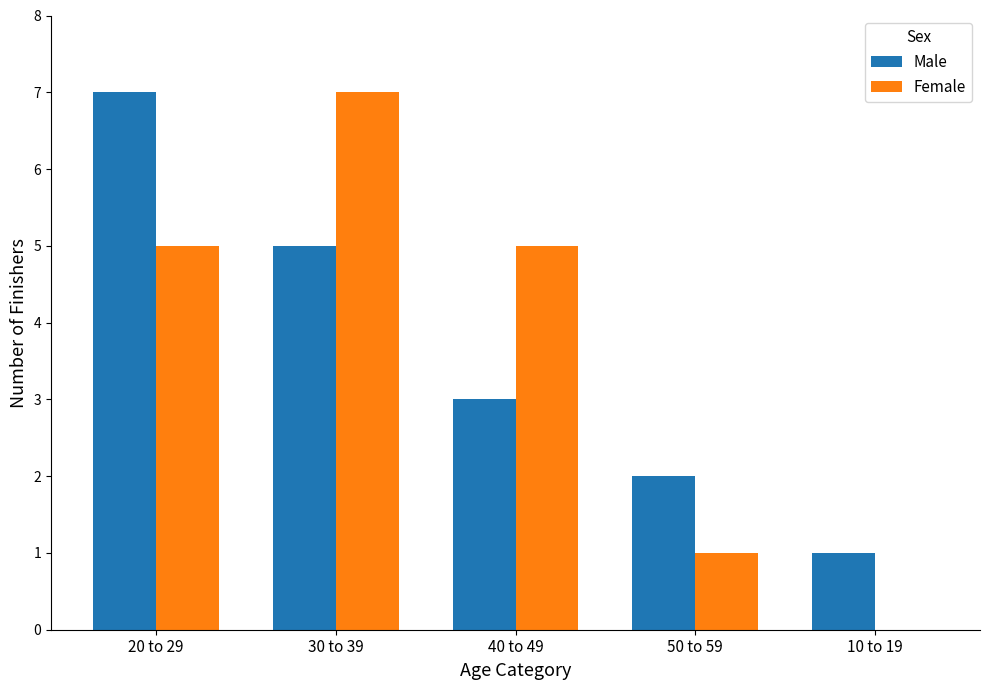

The Female series shows 2 at 20 to 29. True or false?

False